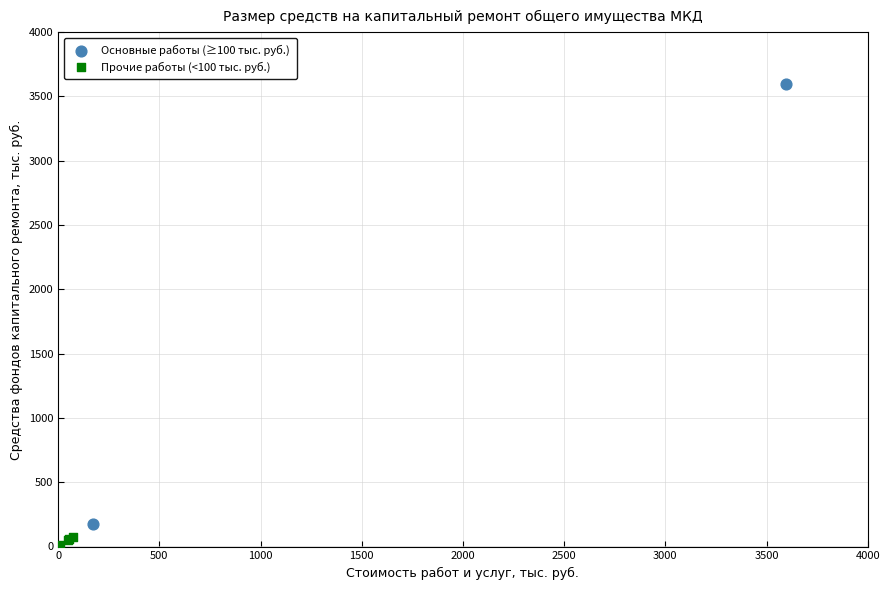

What are all the series names shown in the legend?

Основные работы (≥100 тыс. руб.), Прочие работы (<100 тыс. руб.)